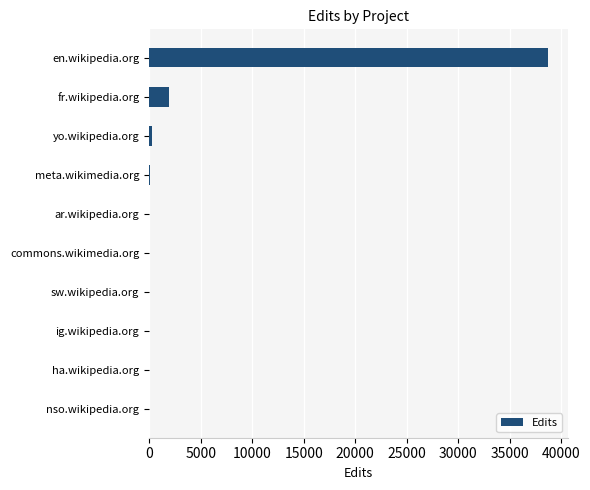

Which has a higher value, en.wikipedia.org or fr.wikipedia.org?

en.wikipedia.org